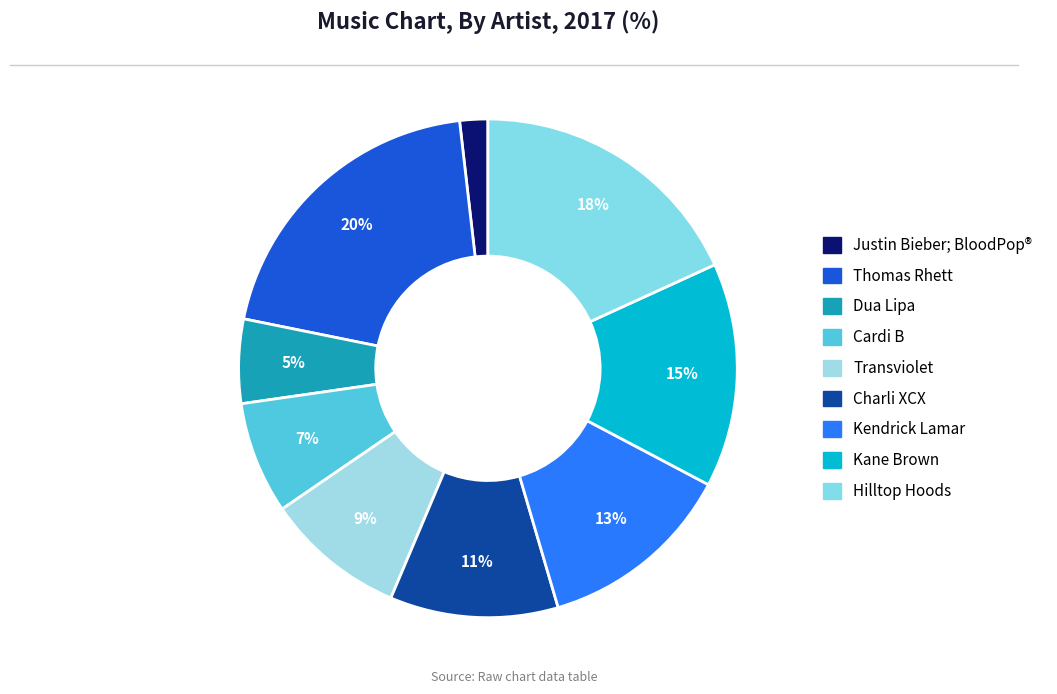

The Hilltop Hoods slice represents 18% of the pie. True or false?

True